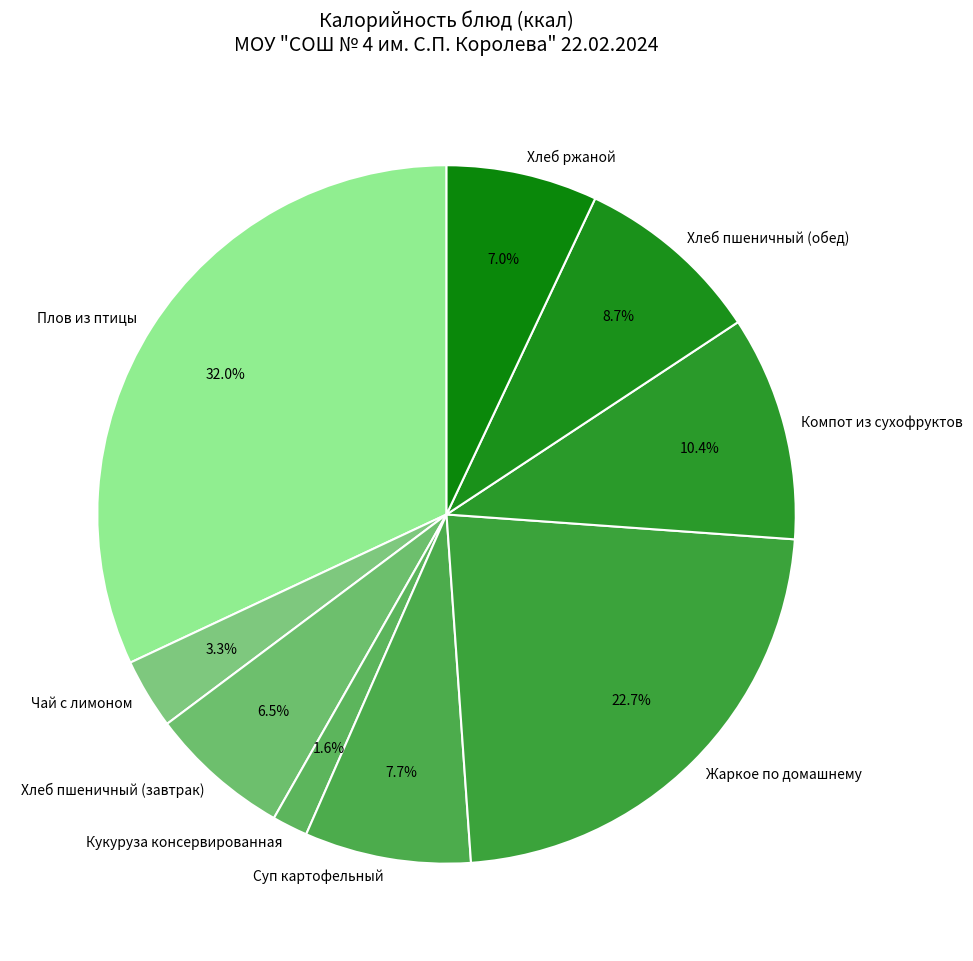

To the nearest percent, what is the average slice percentage?

11%